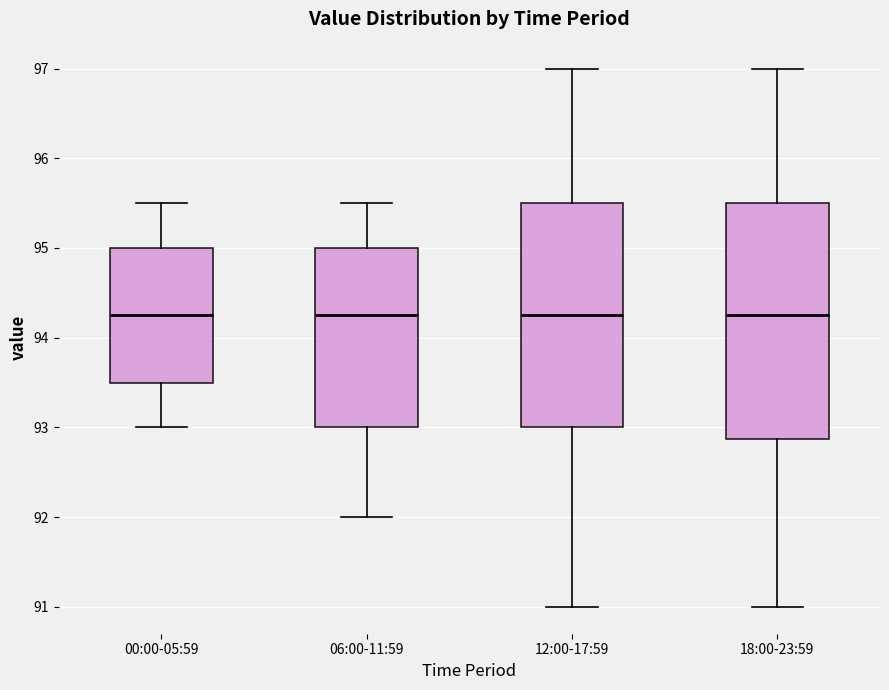

Reading left to right, read every box against the y-axis: the position of its median line, the range the box covers, and the ends of its whiskers. The values are not printed on the chart, so give them approximately, as read against the axis.

00:00-05:59: median 94.3, box 93.5 to 95.0, whiskers 93.0 to 95.5
06:00-11:59: median 94.3, box 93.0 to 95.0, whiskers 92.0 to 95.5
12:00-17:59: median 94.3, box 93.0 to 95.5, whiskers 91.0 to 97.0
18:00-23:59: median 94.3, box 92.9 to 95.5, whiskers 91.0 to 97.0